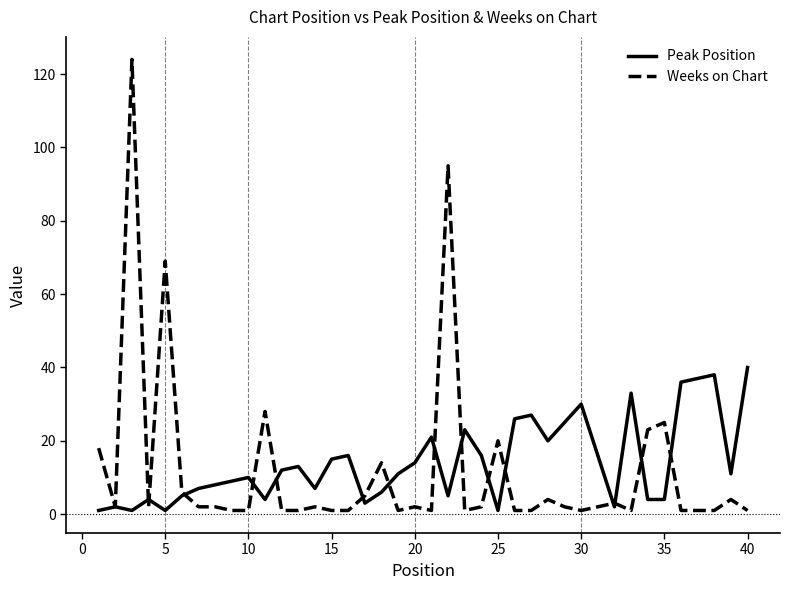

After their last crossing, which series has the higher values: Peak Position or Weeks on Chart?

Peak Position